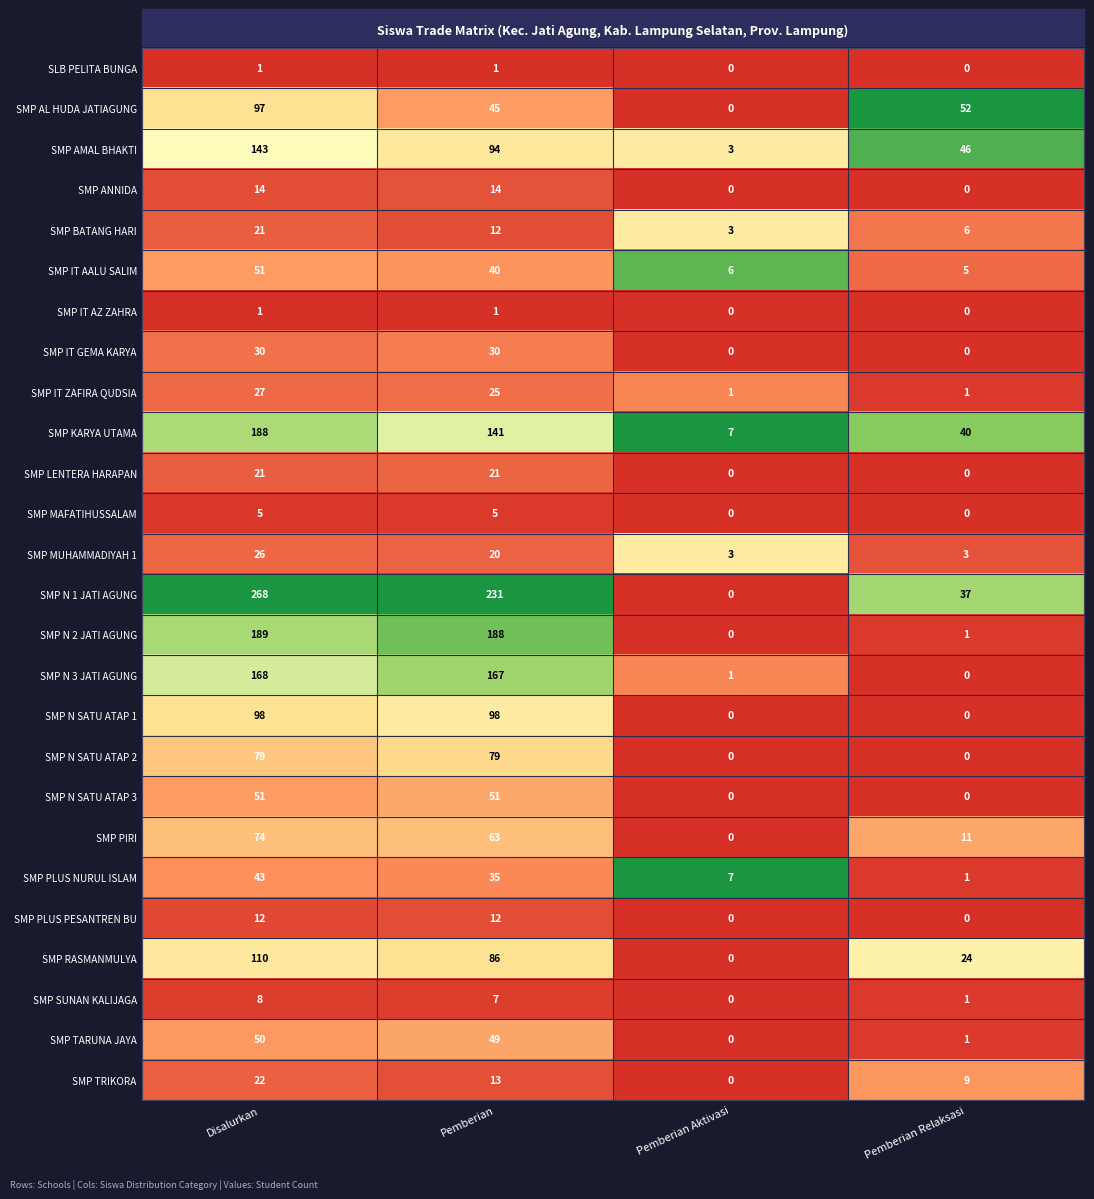

Where does the SMP AMAL BHAKTI series first go above 94?

Disalurkan